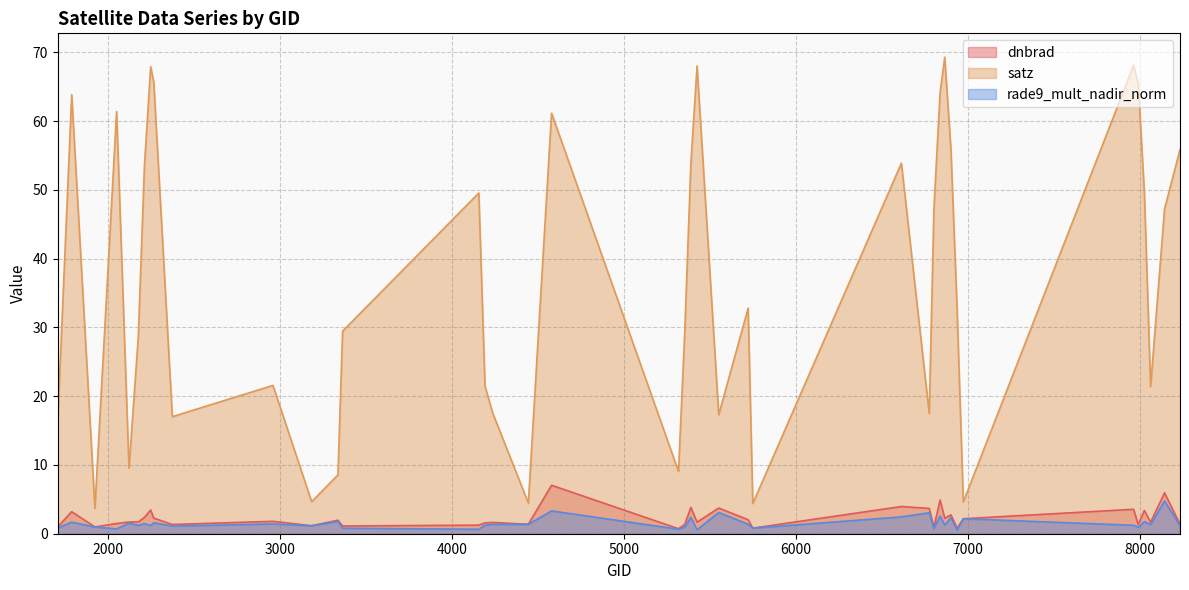

How many lines are shown in the chart?

3